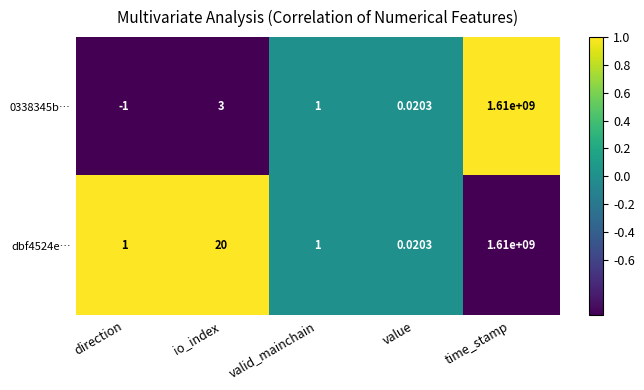

Count the number of data series in this chart.

2